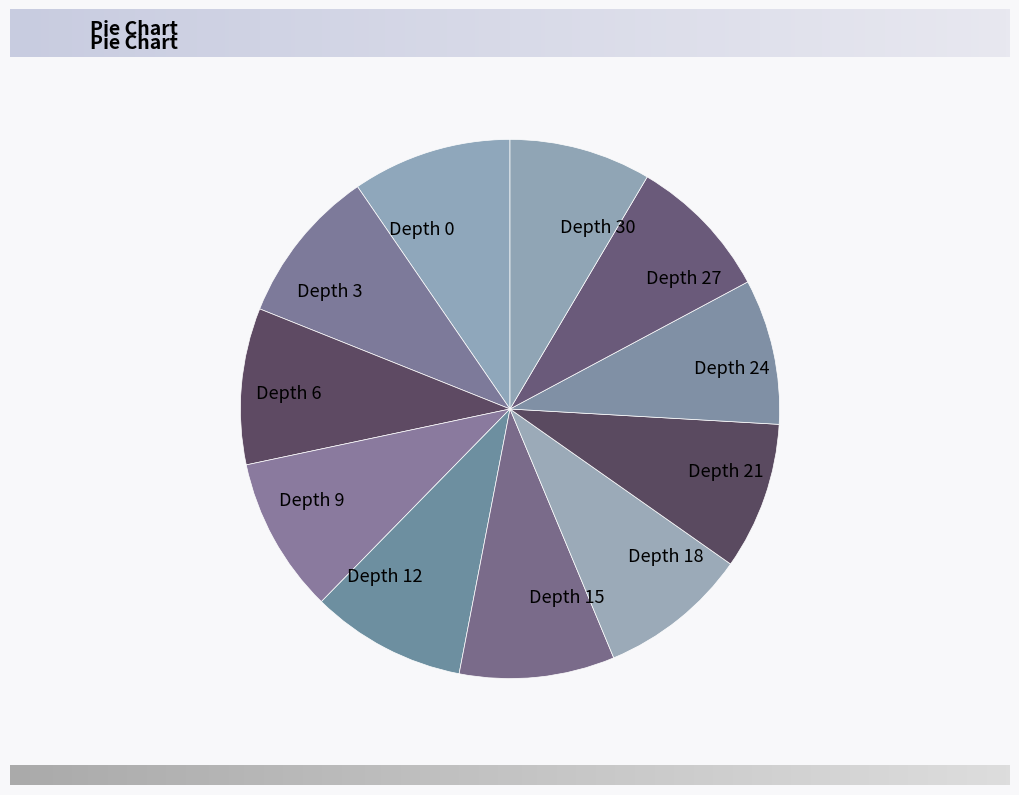

Do Depth 0 and Depth 15 together represent more than half of the pie?

No